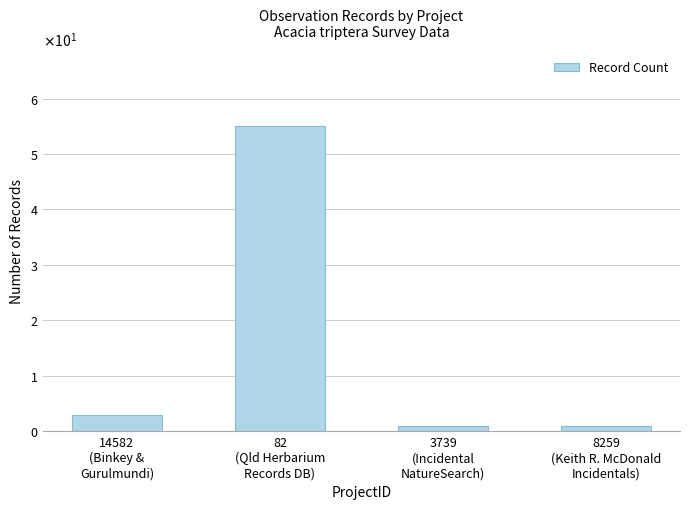

True or false: the data shows 1 at 8259
(Keith R. McDonald
Incidentals).

True